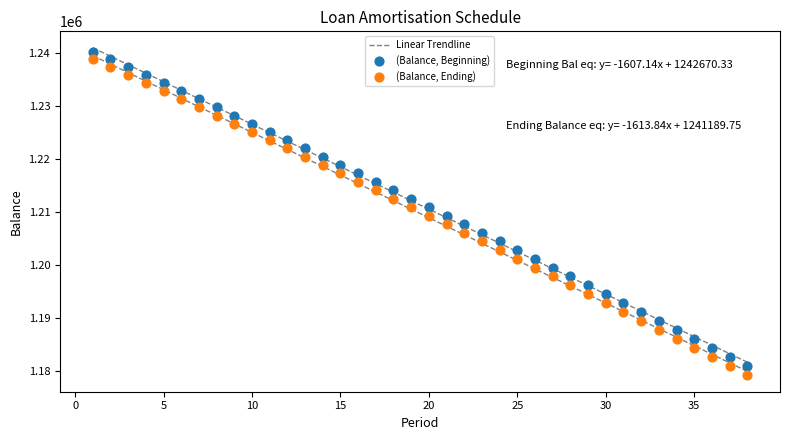

Across all data points, what is the range of Y values (max minus min)?

61224.0